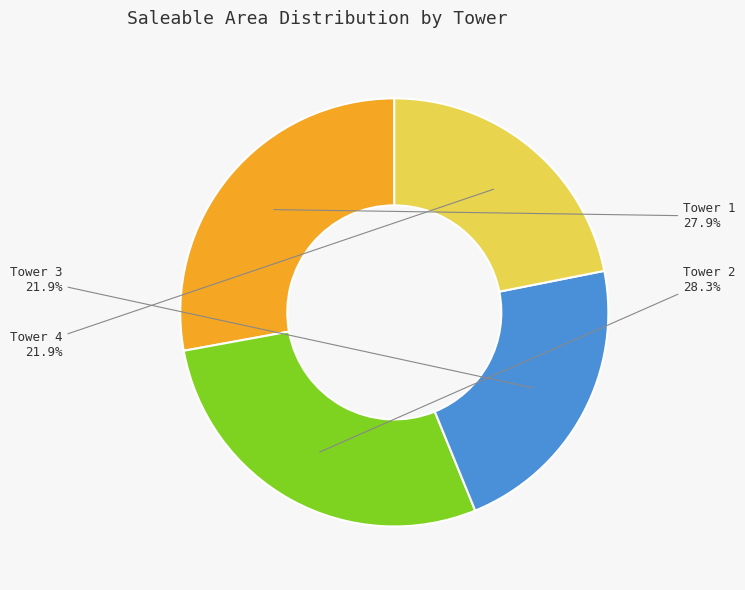

Do Tower 3 and Tower 4 together represent more than half of the pie?

No